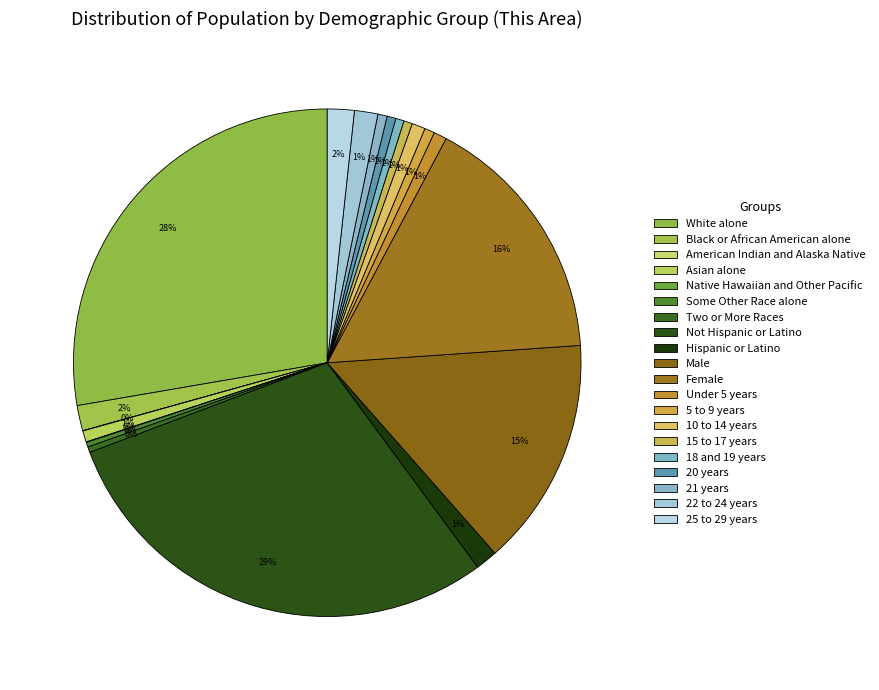

The 15 to 17 years slice represents 15% of the pie. True or false?

False